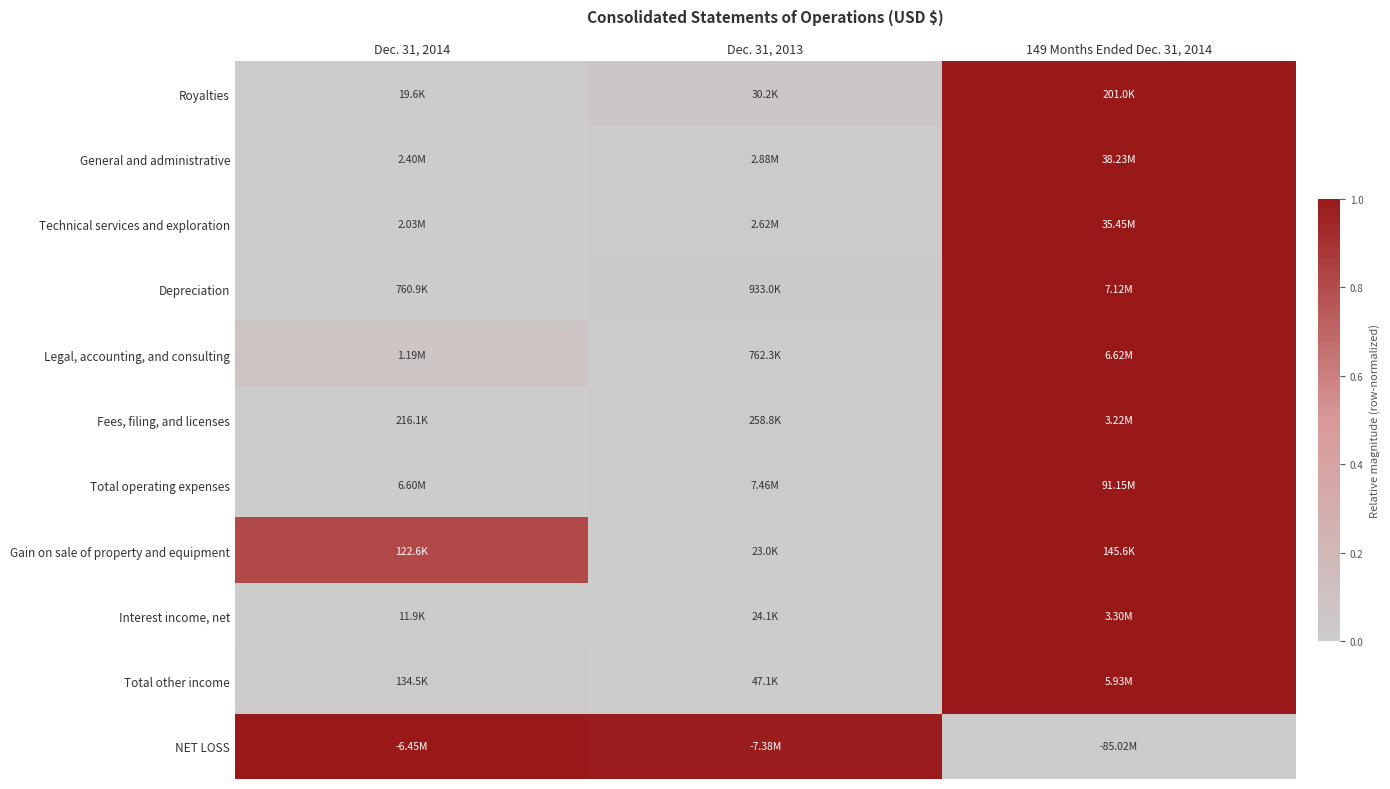

Which category has the lowest value across all series?

Dec. 31, 2014